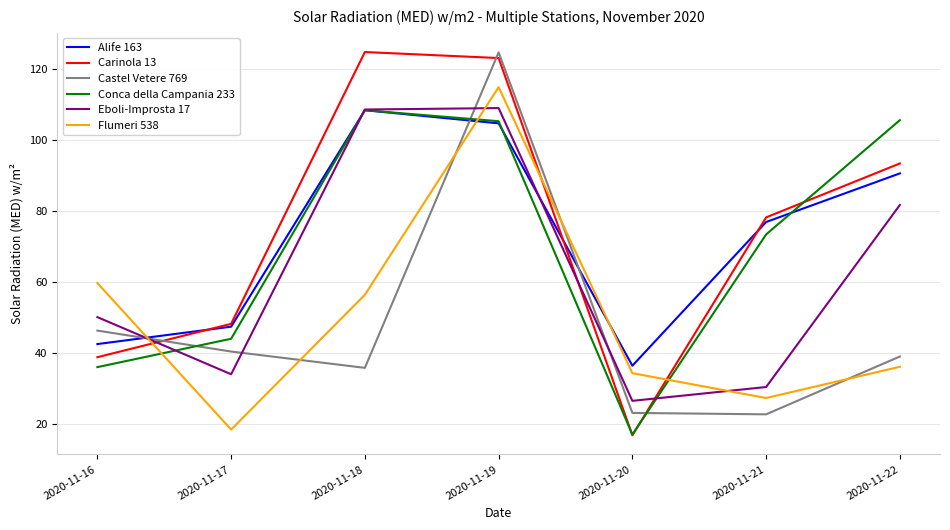

At how many categories does at least one series exceed 81?

3